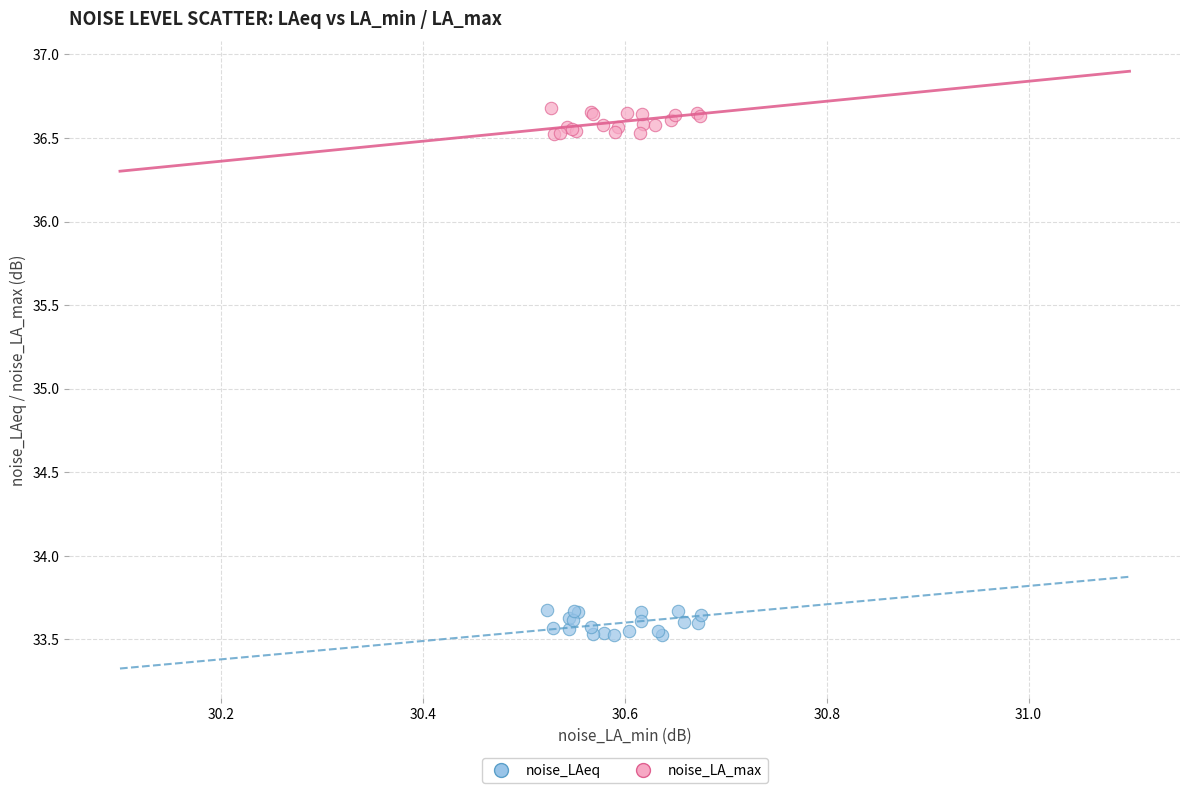

Which series reaches the maximum Y coordinate?

noise_LA_max